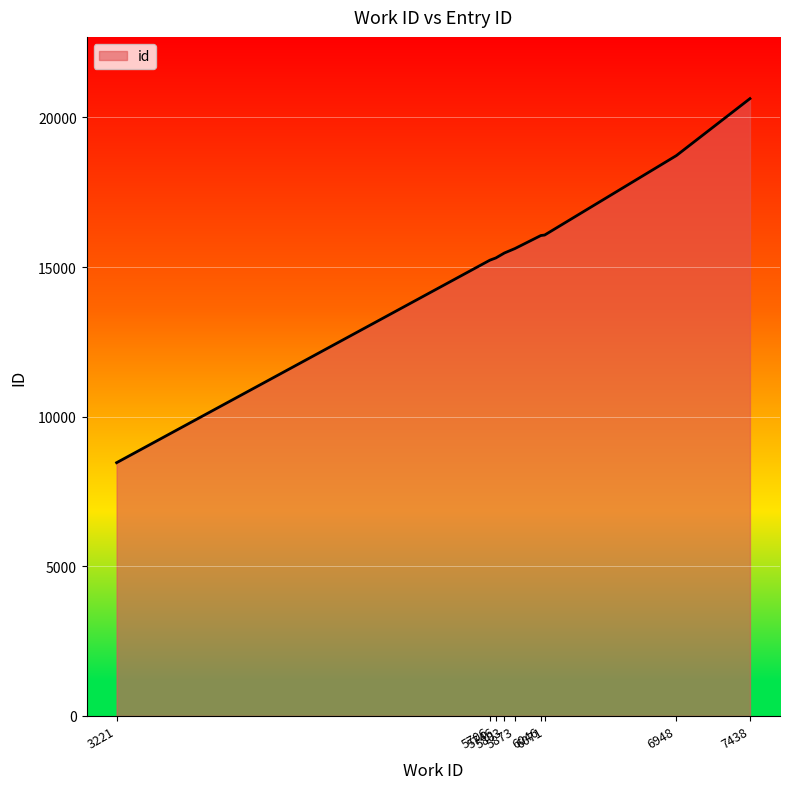

What is the smallest value displayed?

8463